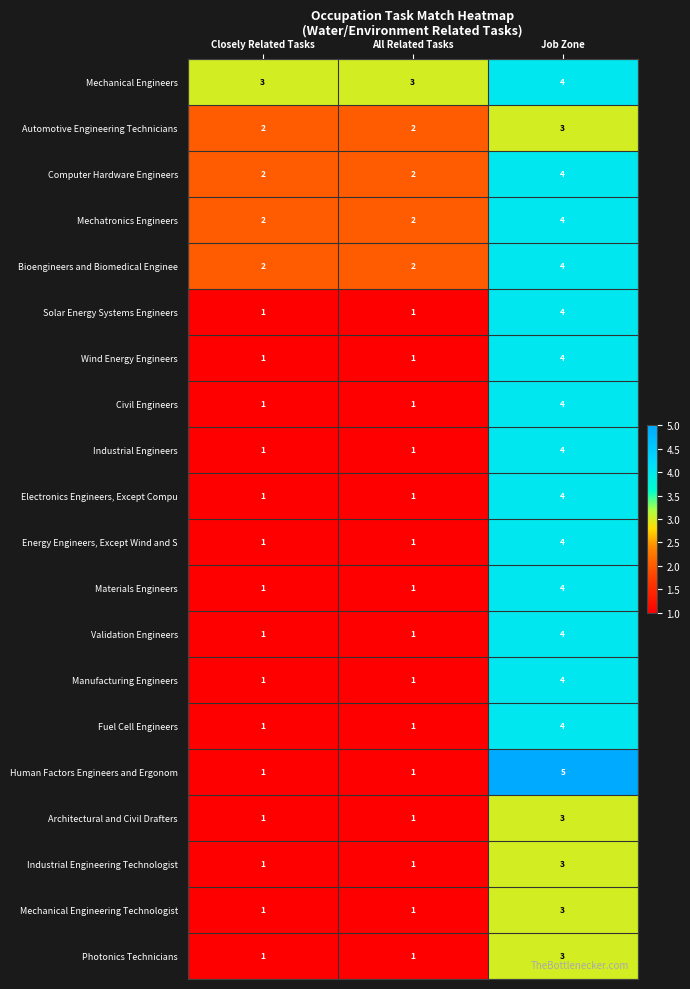

At which category does the chart reach its peak across all series?

Job Zone